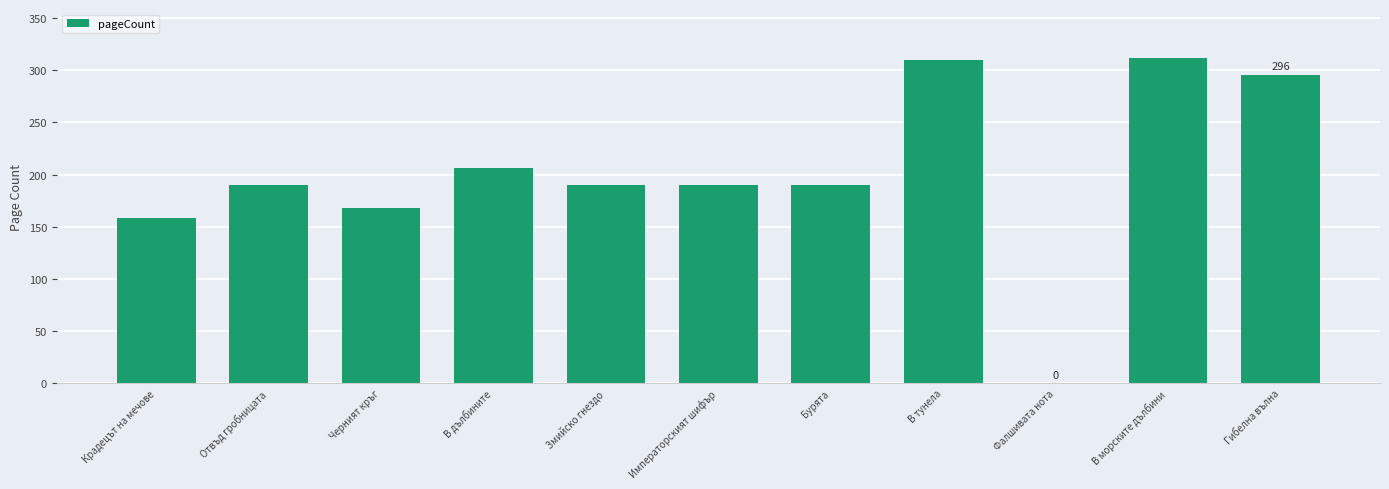

Count the number of categories in the chart.

11